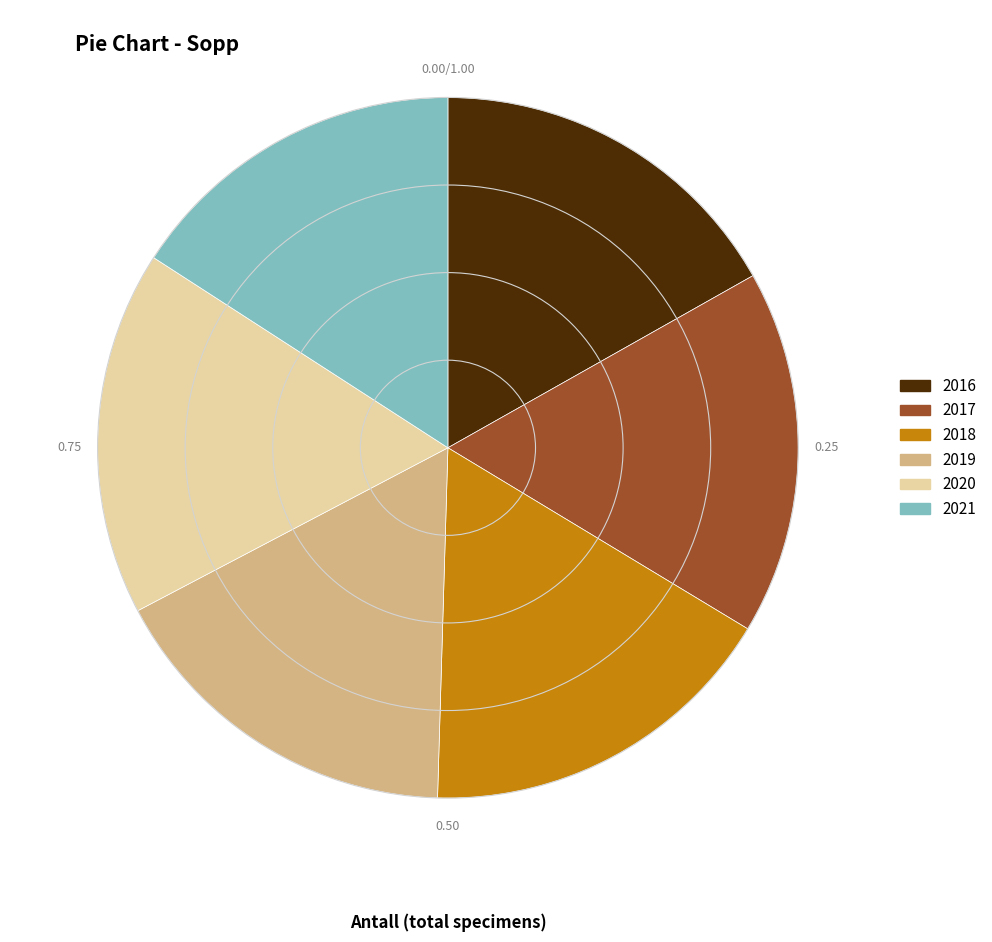

Approximately how many times larger is the value at 2020 compared to 2021?

1.1